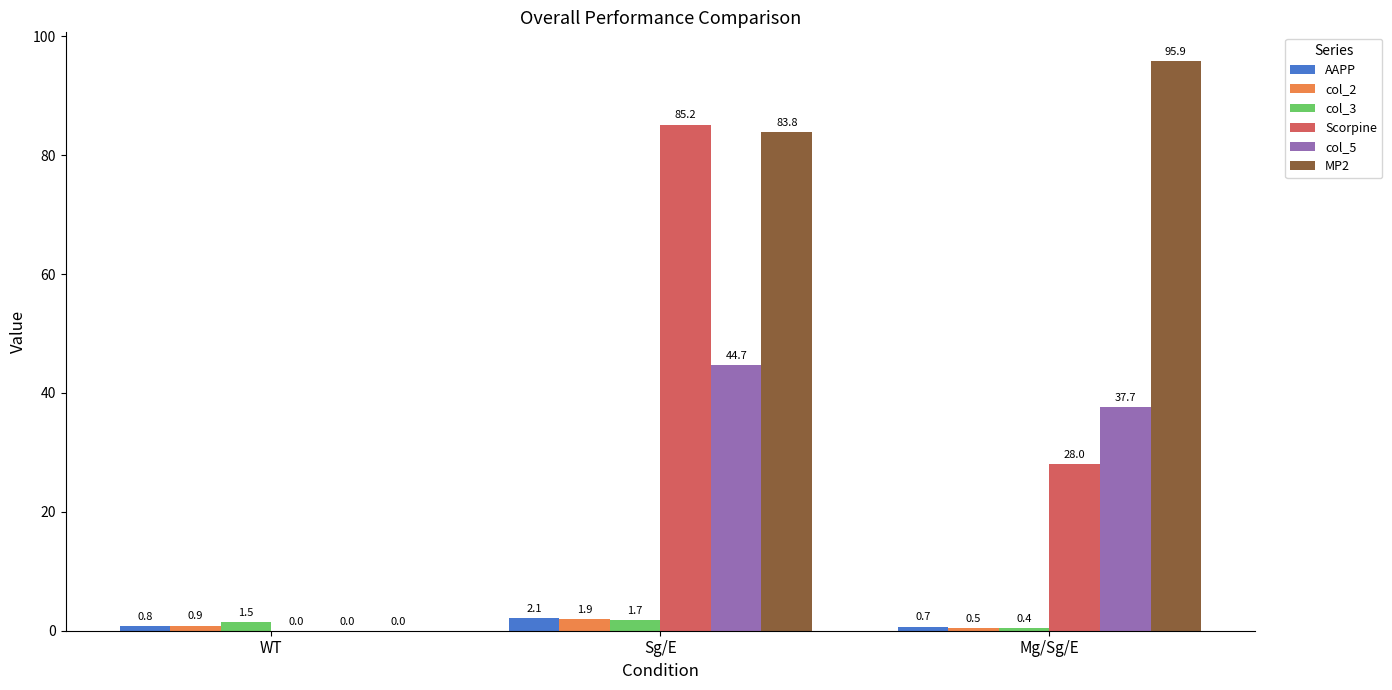

Is it true that MP2 equals 56.4 at Sg/E?

False